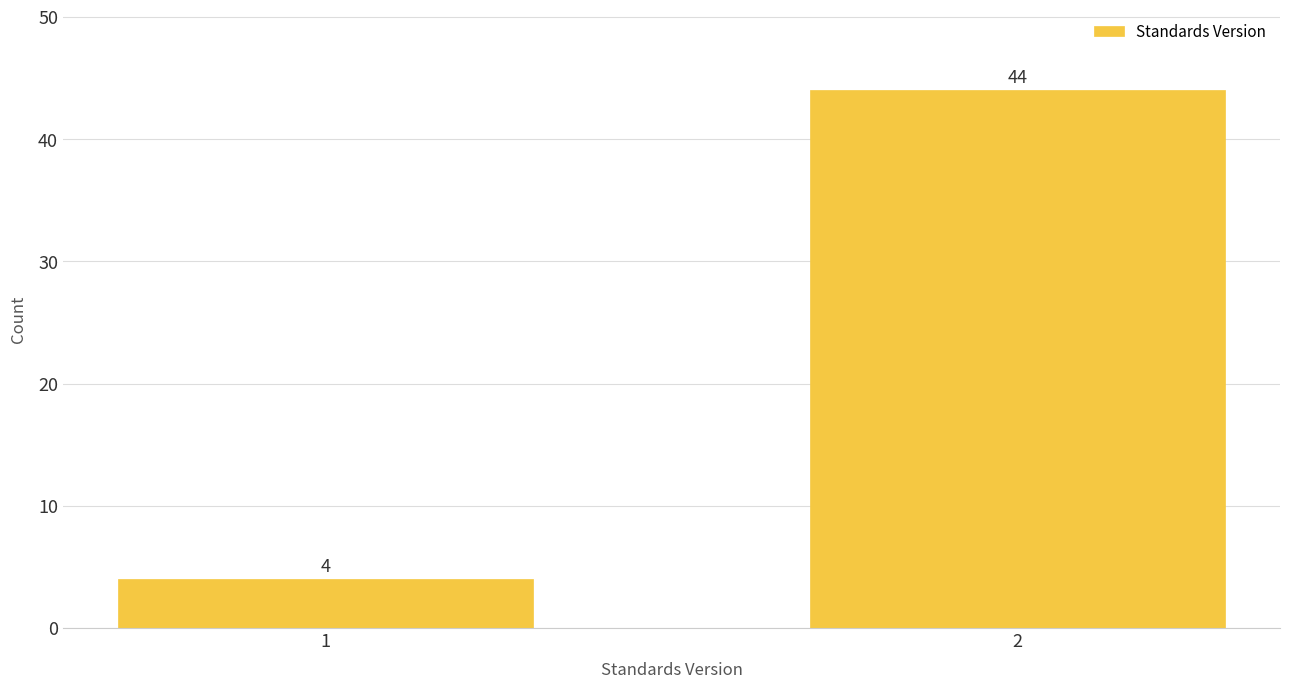

Reading left to right, extract all data points from this chart.

4	44